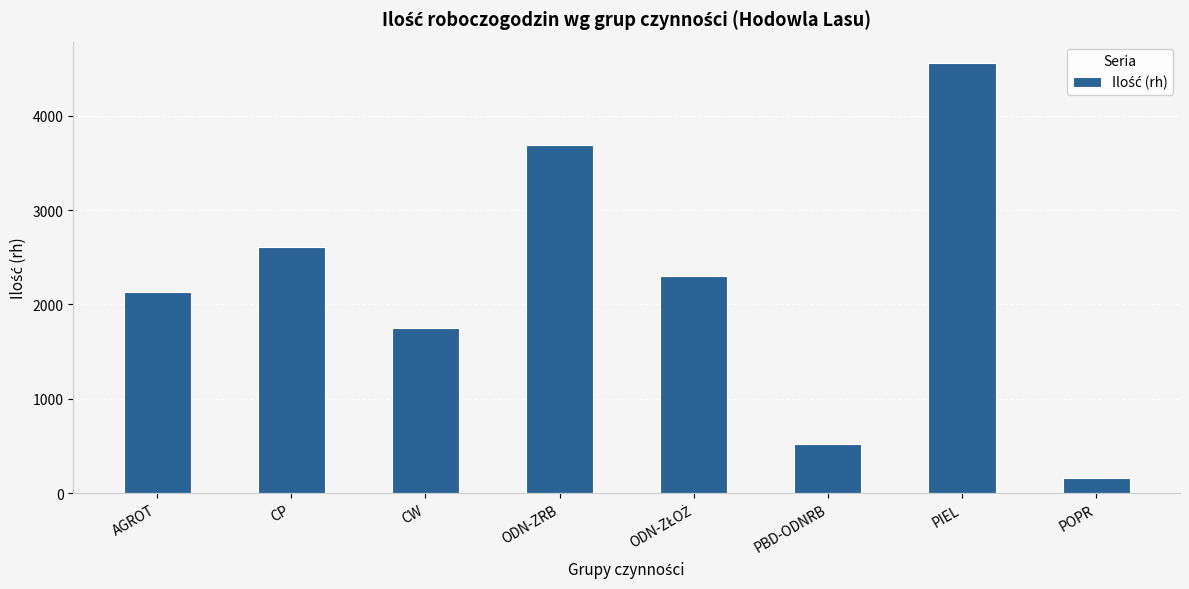

What is the sum of all values?

17720.6